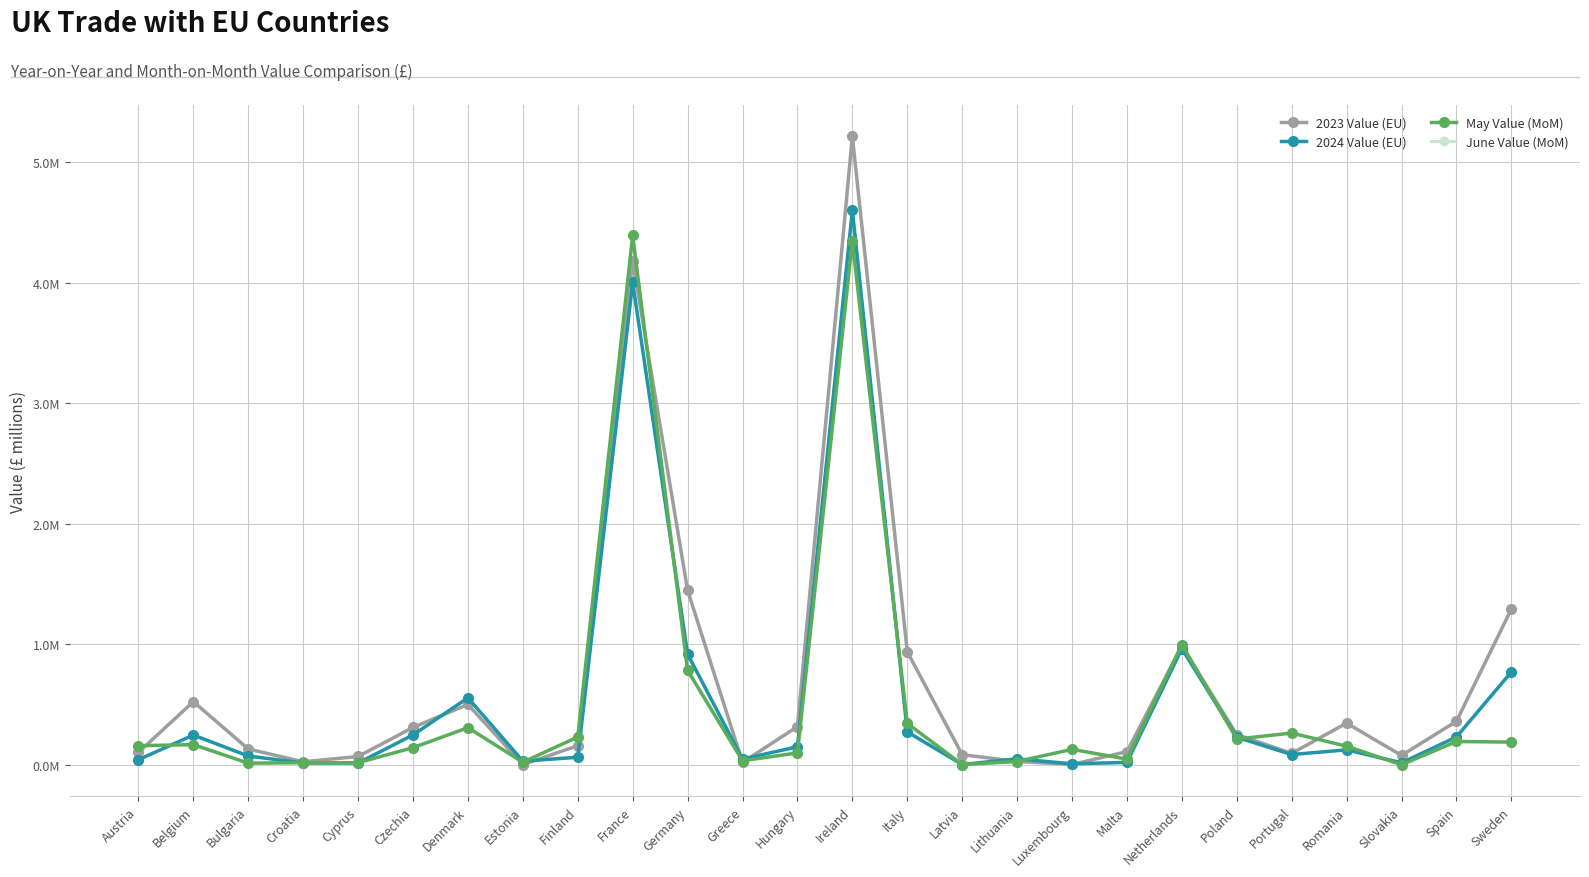

Which series has the widest spread of values?

2023 Value (EU)